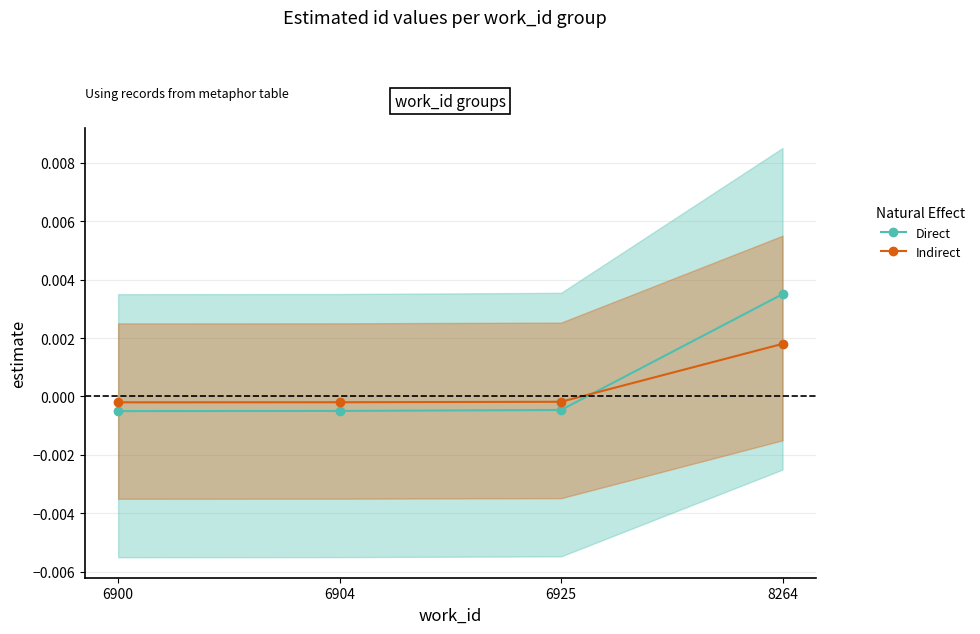

Where is Direct nearest to the value 0?

6925